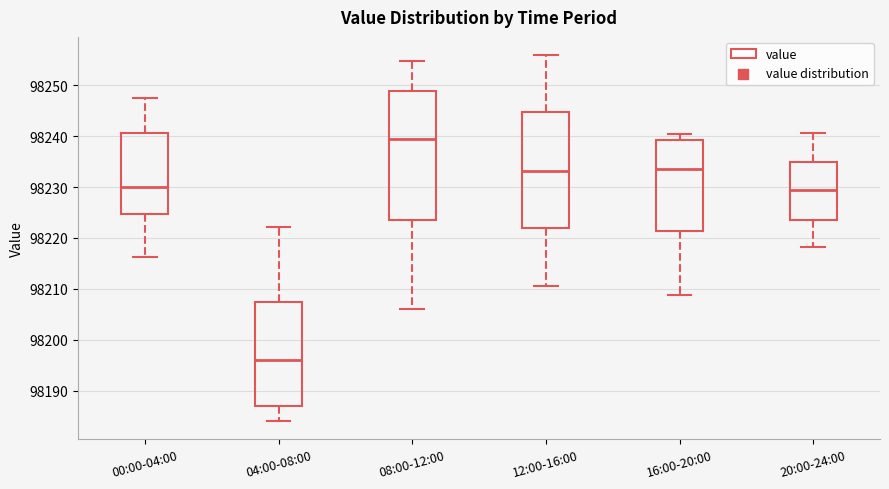

Reading left to right, transcribe this box plot: for each box, give where its median line is, the range the box spans, and where its two whiskers end, as read against the y-axis. The values are not printed on the chart, so give them approximately, as read against the axis.

00:00-04:00: median 98230, box 98225 to 98241, whiskers 98216 to 98248
04:00-08:00: median 98196, box 98187 to 98207, whiskers 98184 to 98222
08:00-12:00: median 98239, box 98224 to 98249, whiskers 98206 to 98255
12:00-16:00: median 98233, box 98222 to 98245, whiskers 98211 to 98256
16:00-20:00: median 98234, box 98221 to 98239, whiskers 98209 to 98240
20:00-24:00: median 98229, box 98223 to 98235, whiskers 98218 to 98241